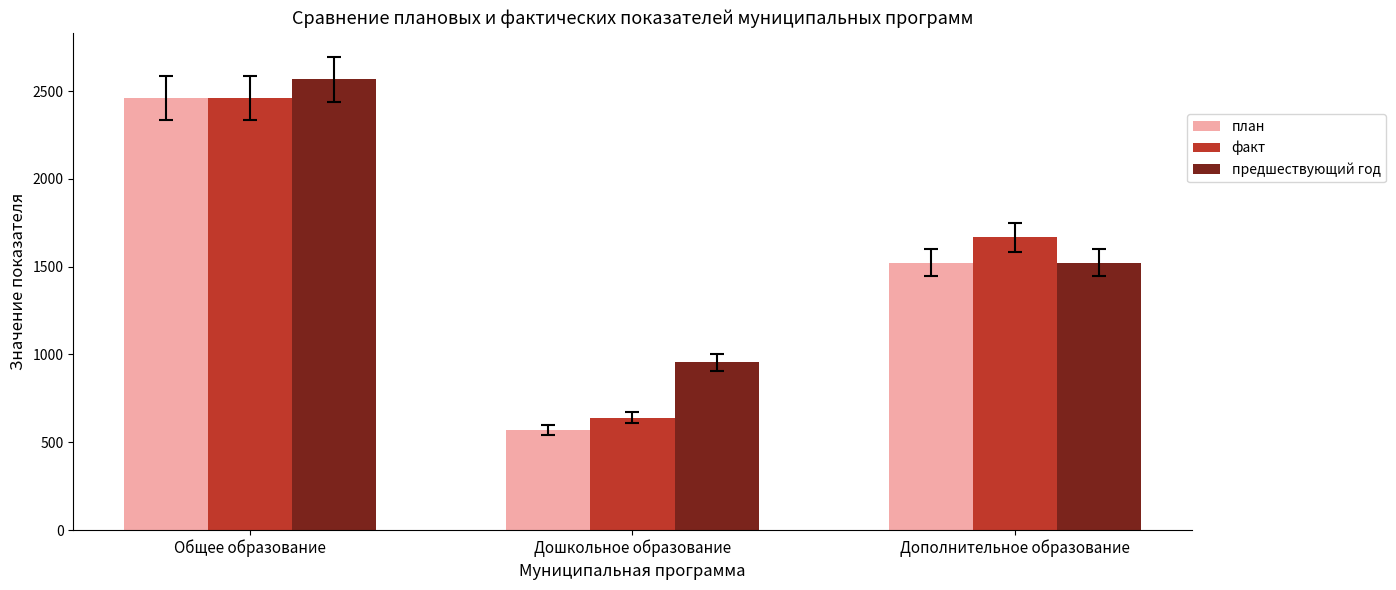

What is the average value of the план series?

1517